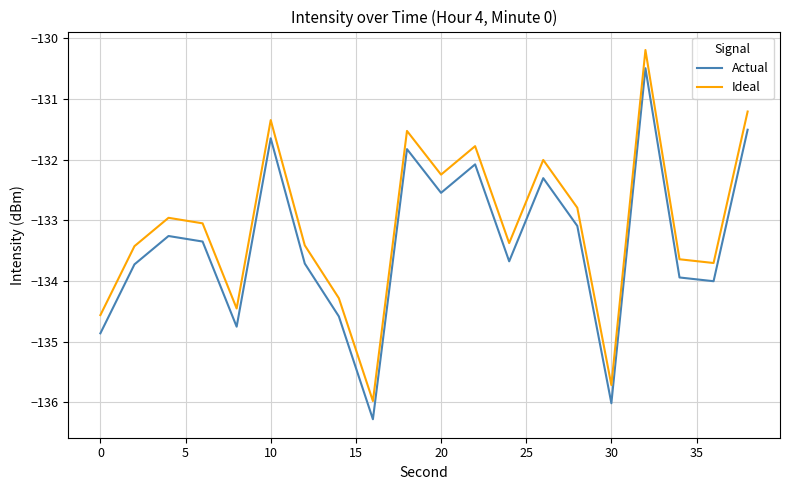

What is the lowest value of the Actual series?

-136.3